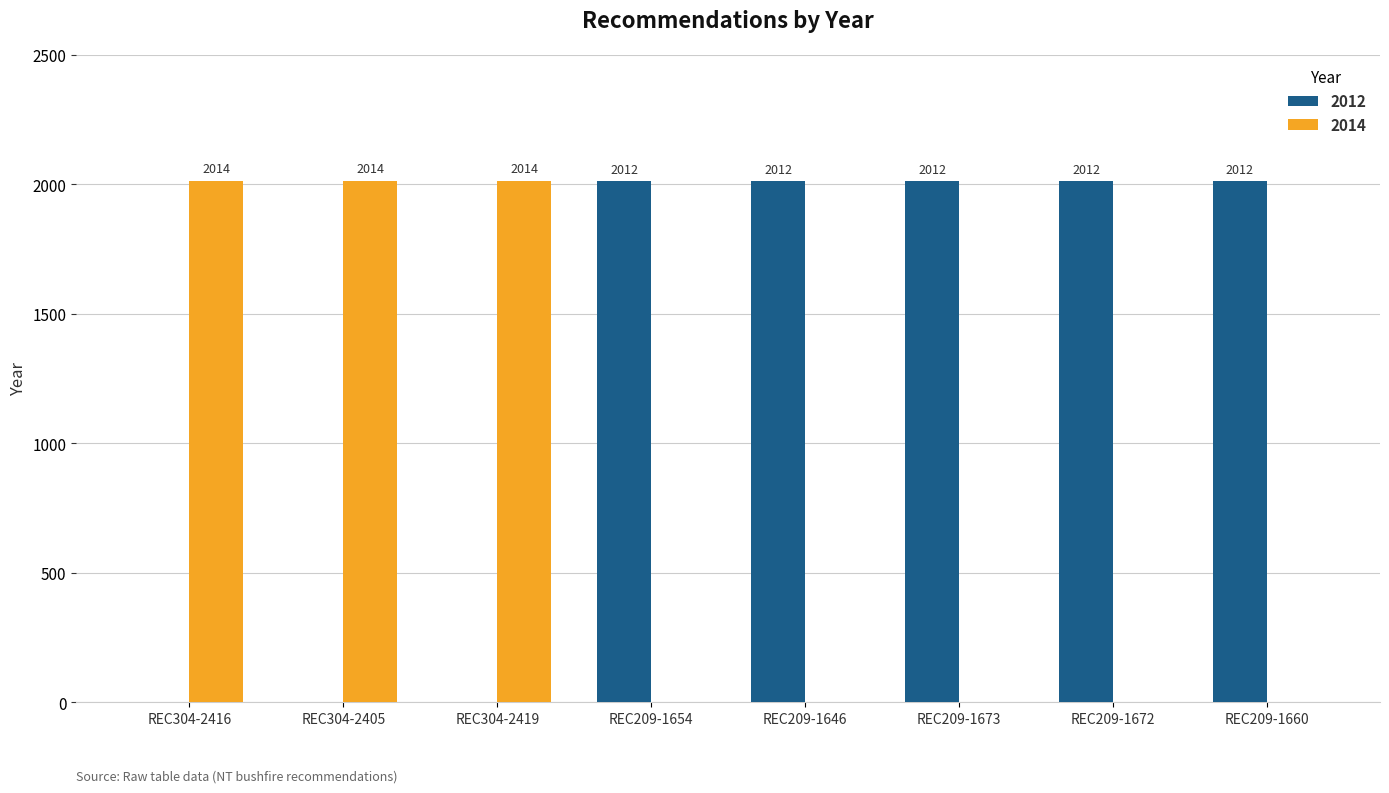

What are all the series names shown in the legend?

2012, 2014